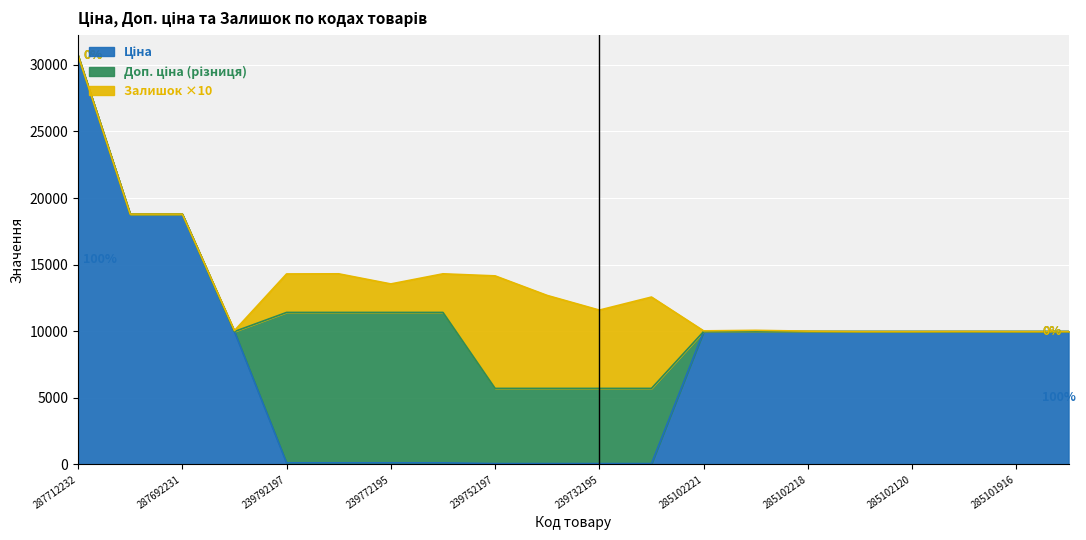

True or false: Доп. ціна and Ціна intersect in this chart.

False